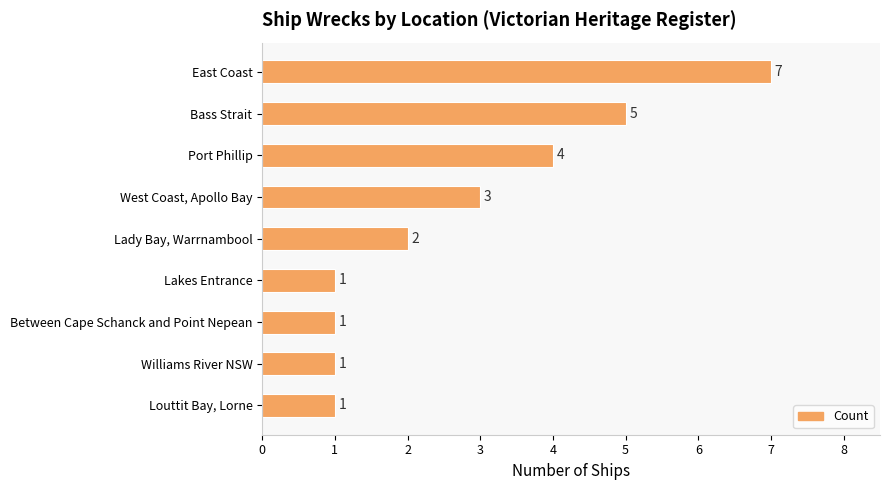

The chart shows a value of 7 at East Coast. True or false?

True